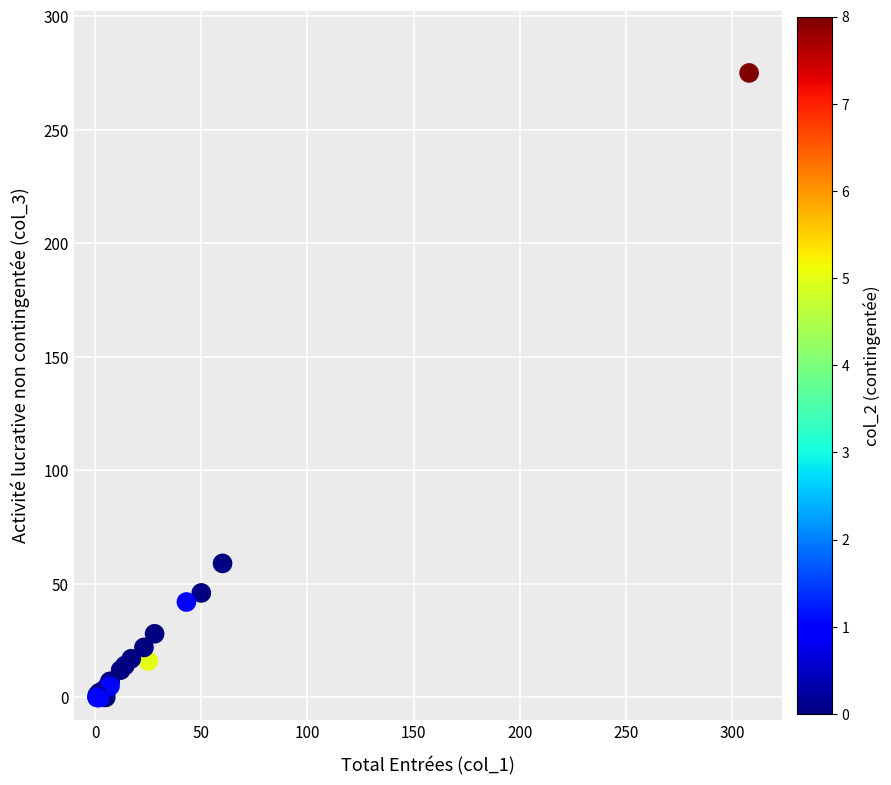

What Y value in the scatter plot is closest to 137?

59